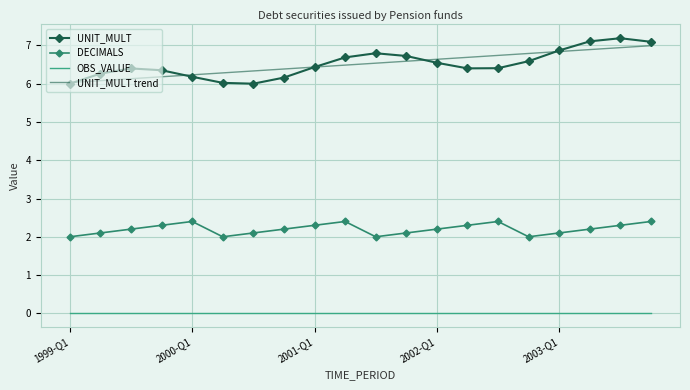

Which series has the largest range (max minus min)?

UNIT_MULT